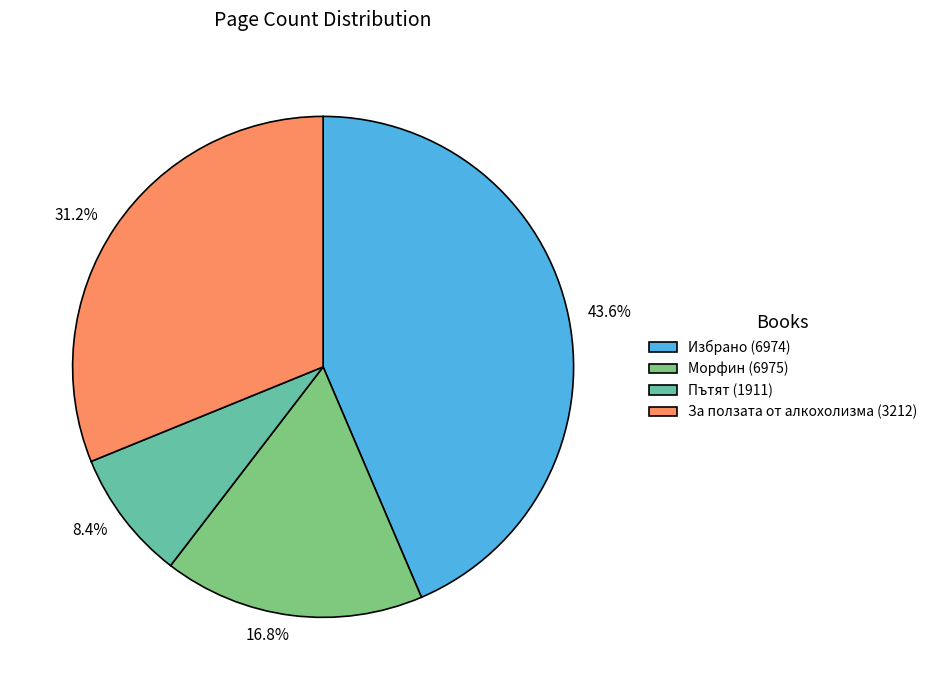

Is the sum of За ползата от алкохолизма (3212) and Пътят (1911) greater than half?

No